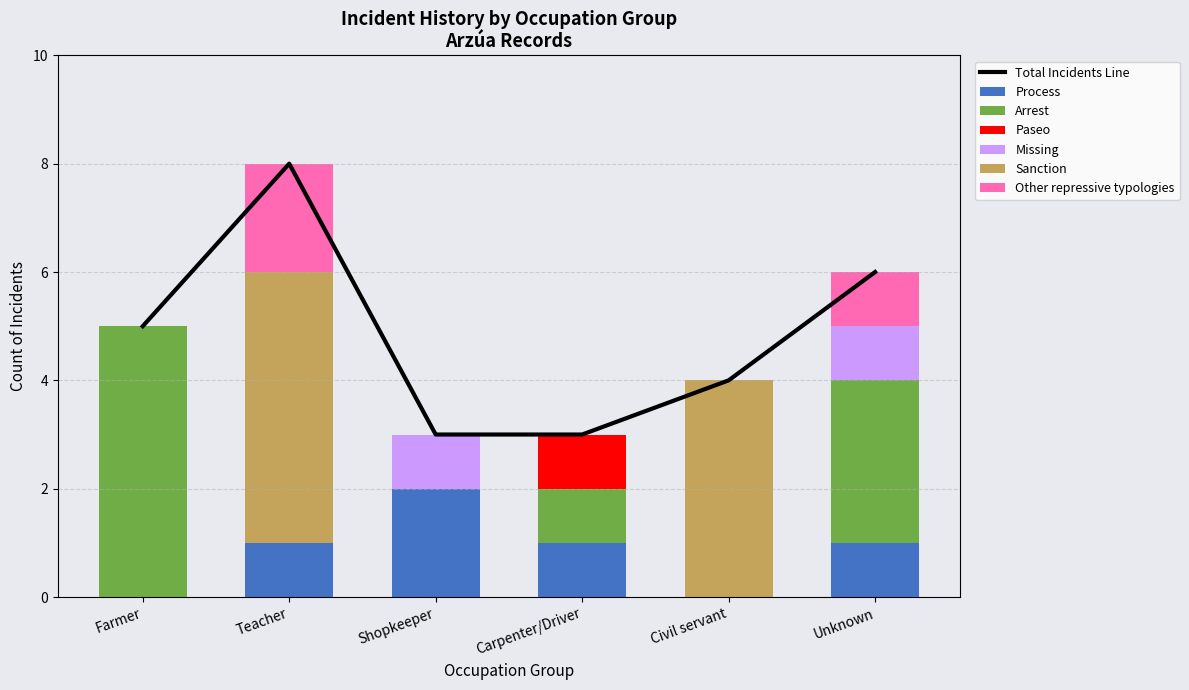

The Total Incidents Line series shows 3 at Teacher. True or false?

False